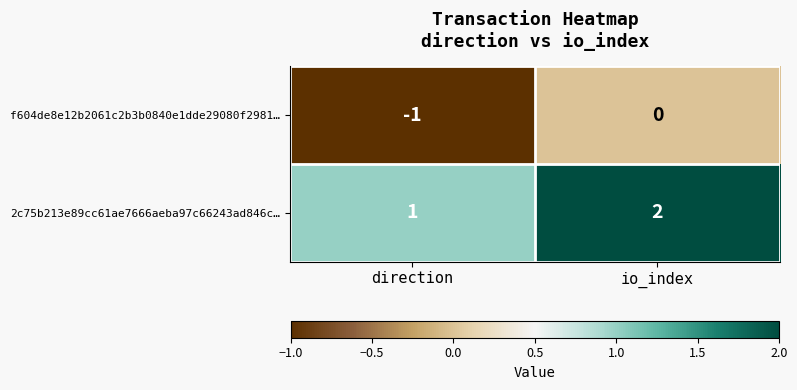

How many values in f604de8e12b2061c2b3b0840e1dde29080f2981… are below zero?

1